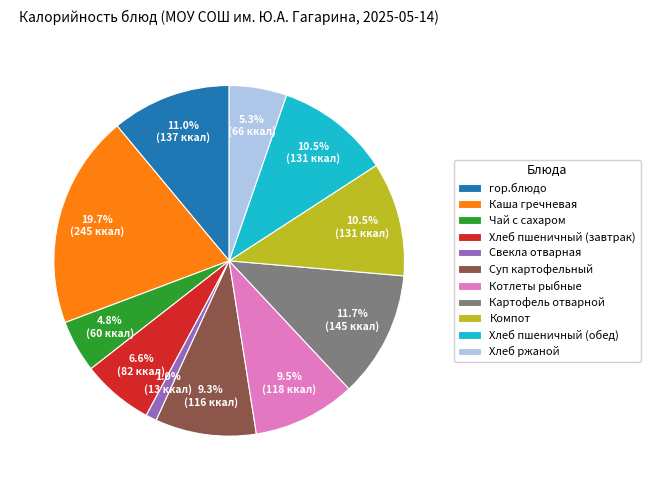

The Суп картофельный slice represents 9% of the pie. True or false?

True